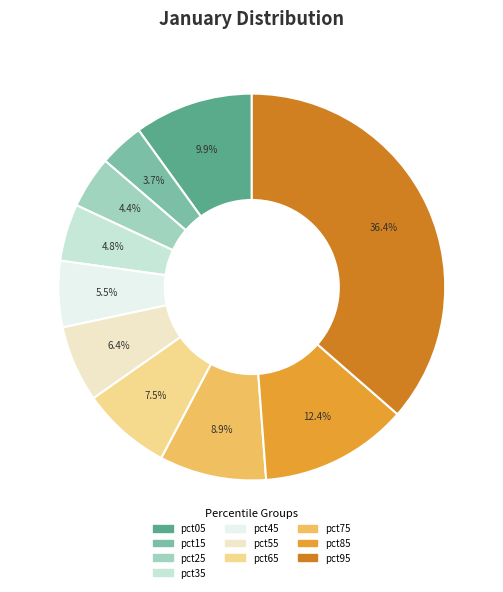

What percentage is the pct05 slice, to the nearest percent?

10%